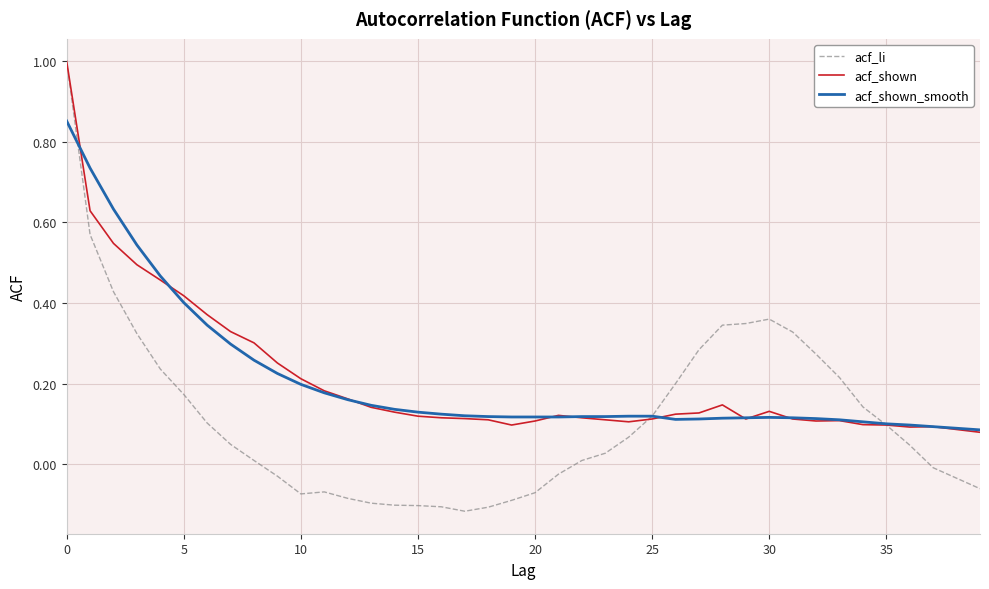

What is the maximum value shown in the chart?

1.0